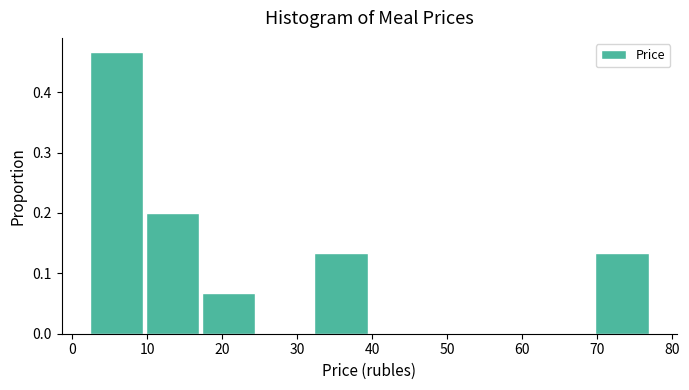

Reading left to right, list every bar in this chart as the range it spans on the x-axis followed by its height. Neither the bar edges nor the heights are printed on the chart, so give them approximately, as read against the axes.

2.3 to 9.8: 0.47
9.8 to 17.3: 0.20
17.3 to 24.8: 0.07
24.8 to 32.3: 0
32.3 to 39.8: 0.13
39.8 to 47.3: 0
47.3 to 54.8: 0
54.8 to 62.3: 0
62.3 to 69.8: 0
69.8 to 77.3: 0.13